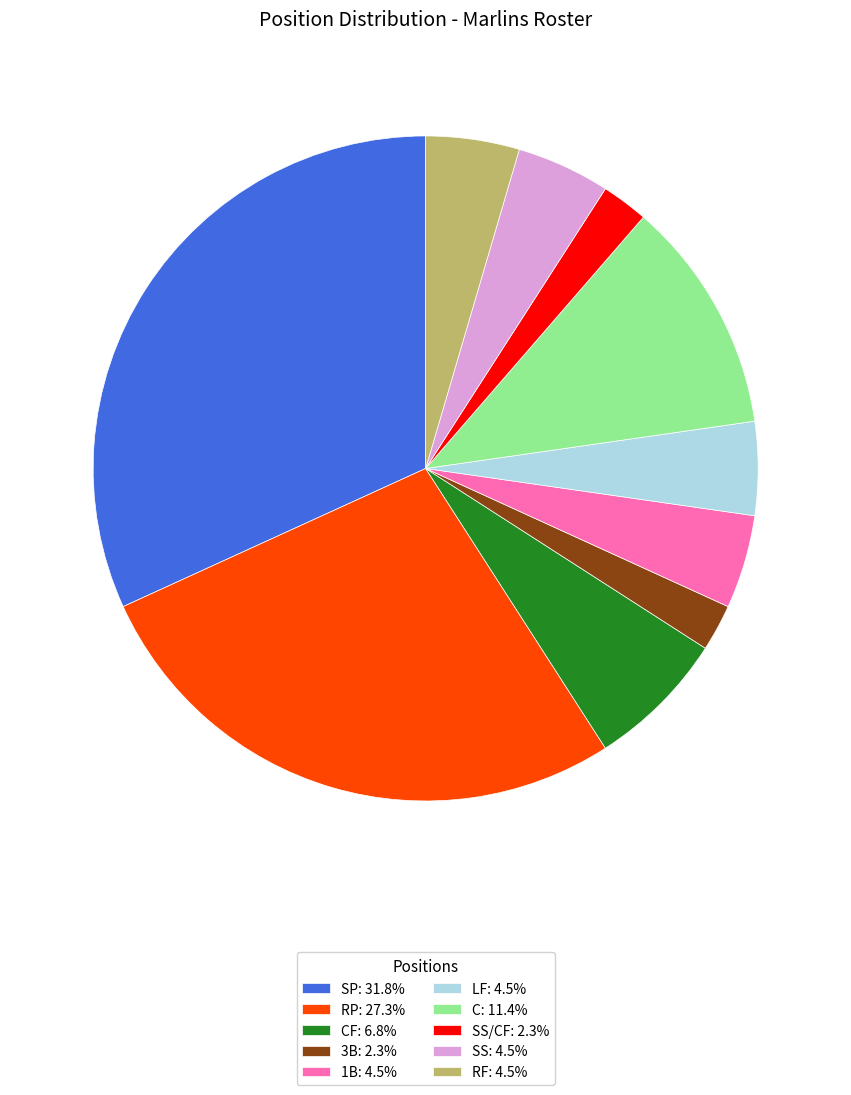

How many slices are in this pie chart?

10